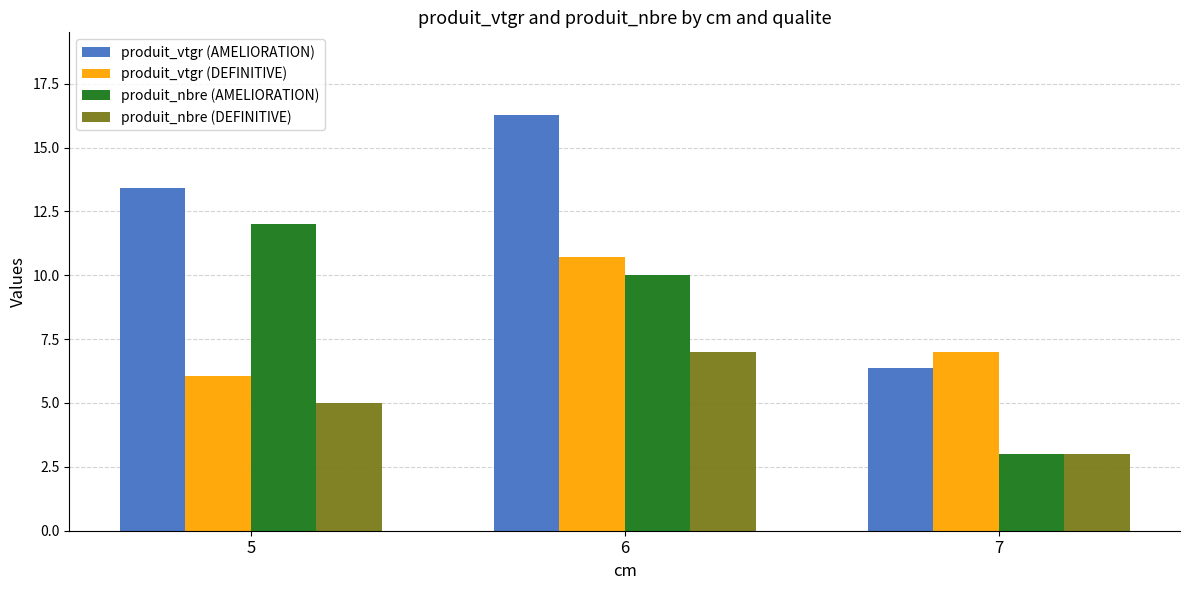

Does the chart contain any negative values?

No